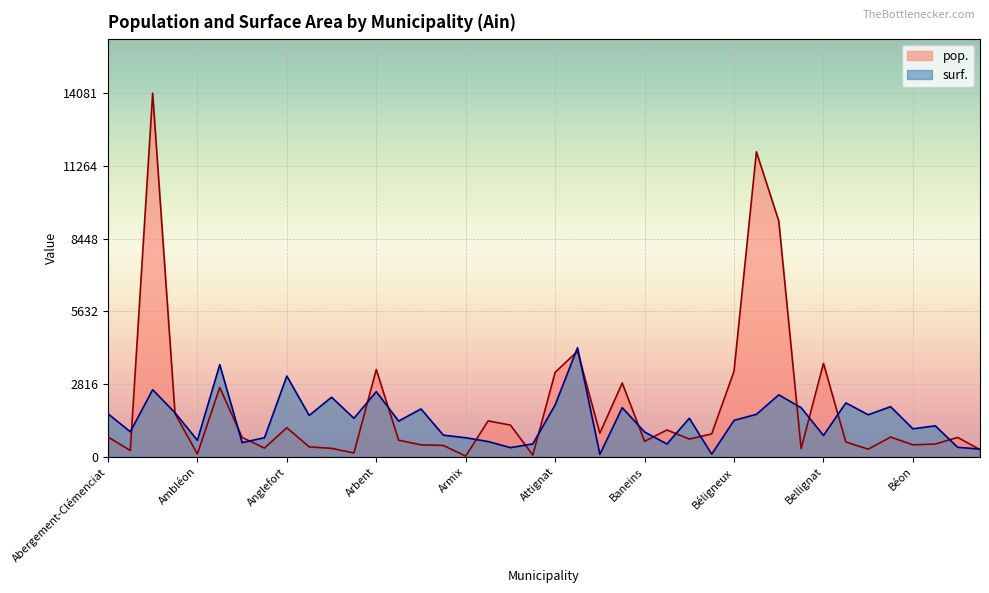

At which category does surf. reach its first local peak?

Ambérieu-en-Bugey